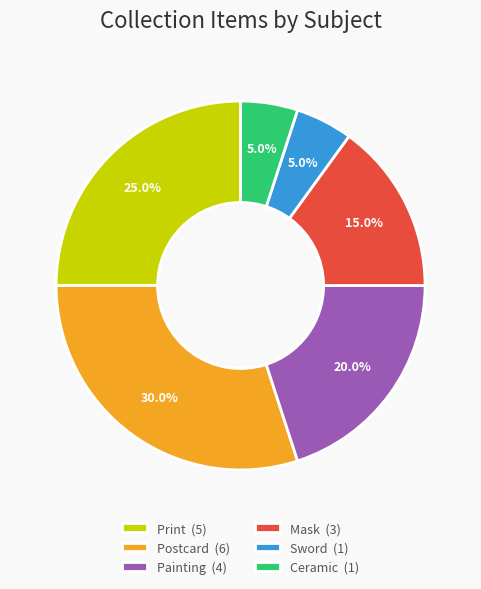

Is there any slice that represents more than half of the pie?

No